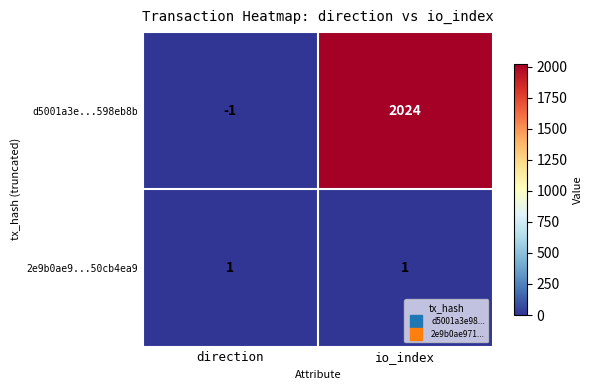

What is the difference between the highest and lowest values at io_index?

2023